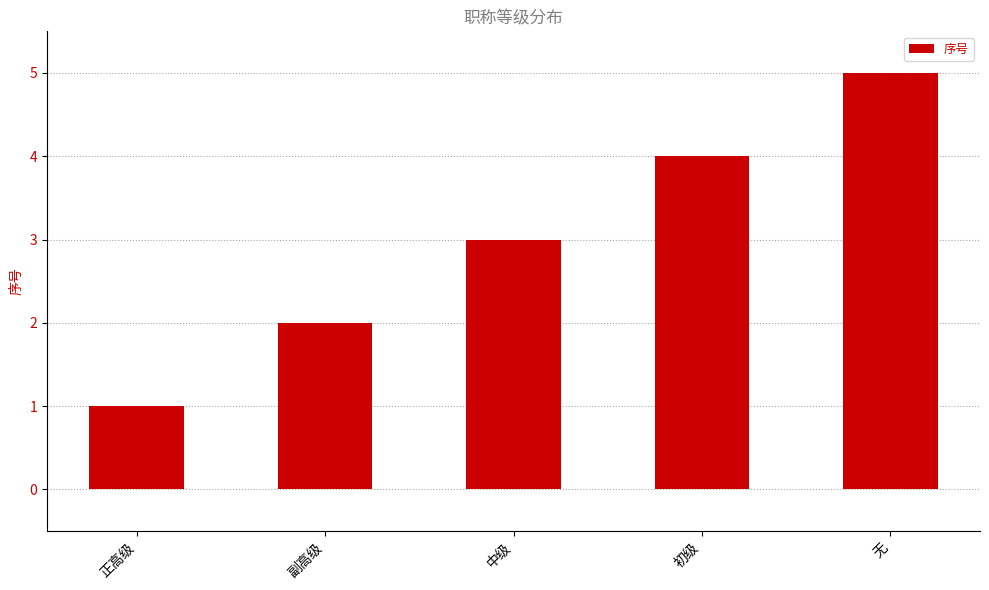

Reading right to left, transcribe all the data shown in this chart.

无=5	初级=4	中级=3	副高级=2	正高级=1